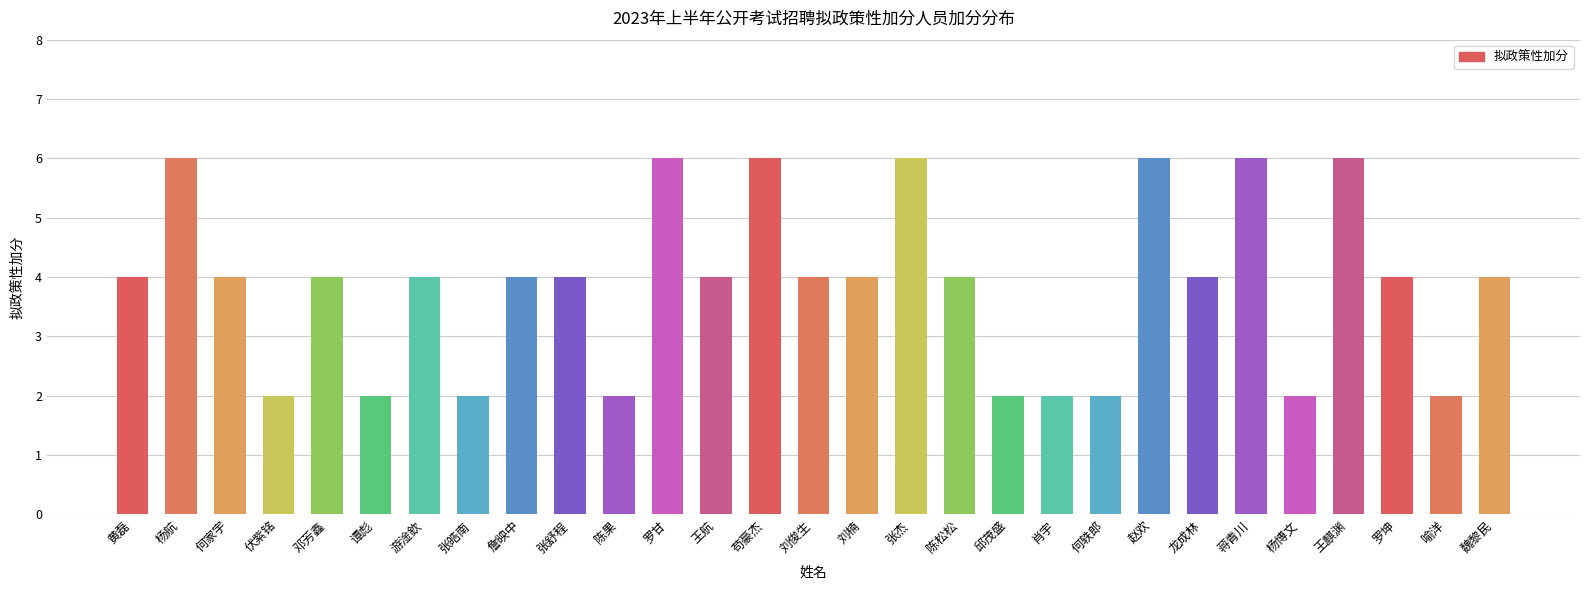

What is the change in value from 张皓南 to 刘楠?

+2